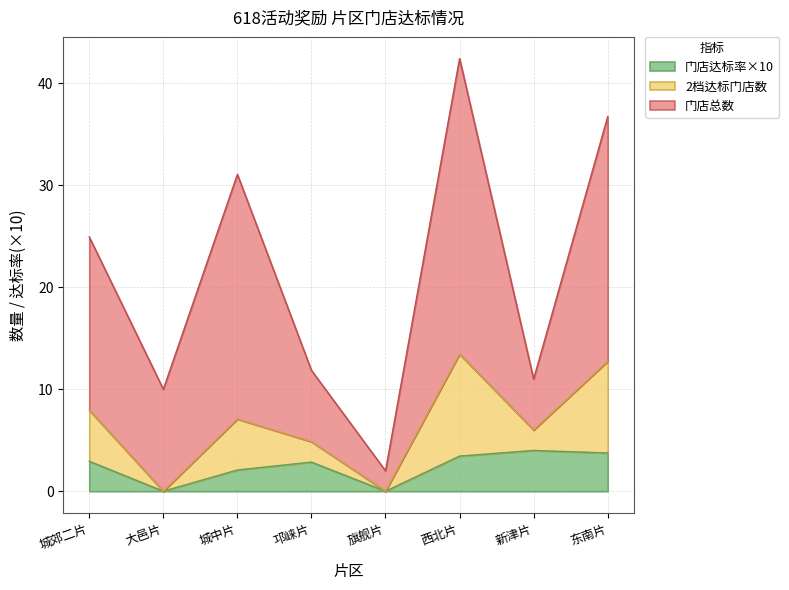

What is the maximum value for 门店达标率×10?

4.0